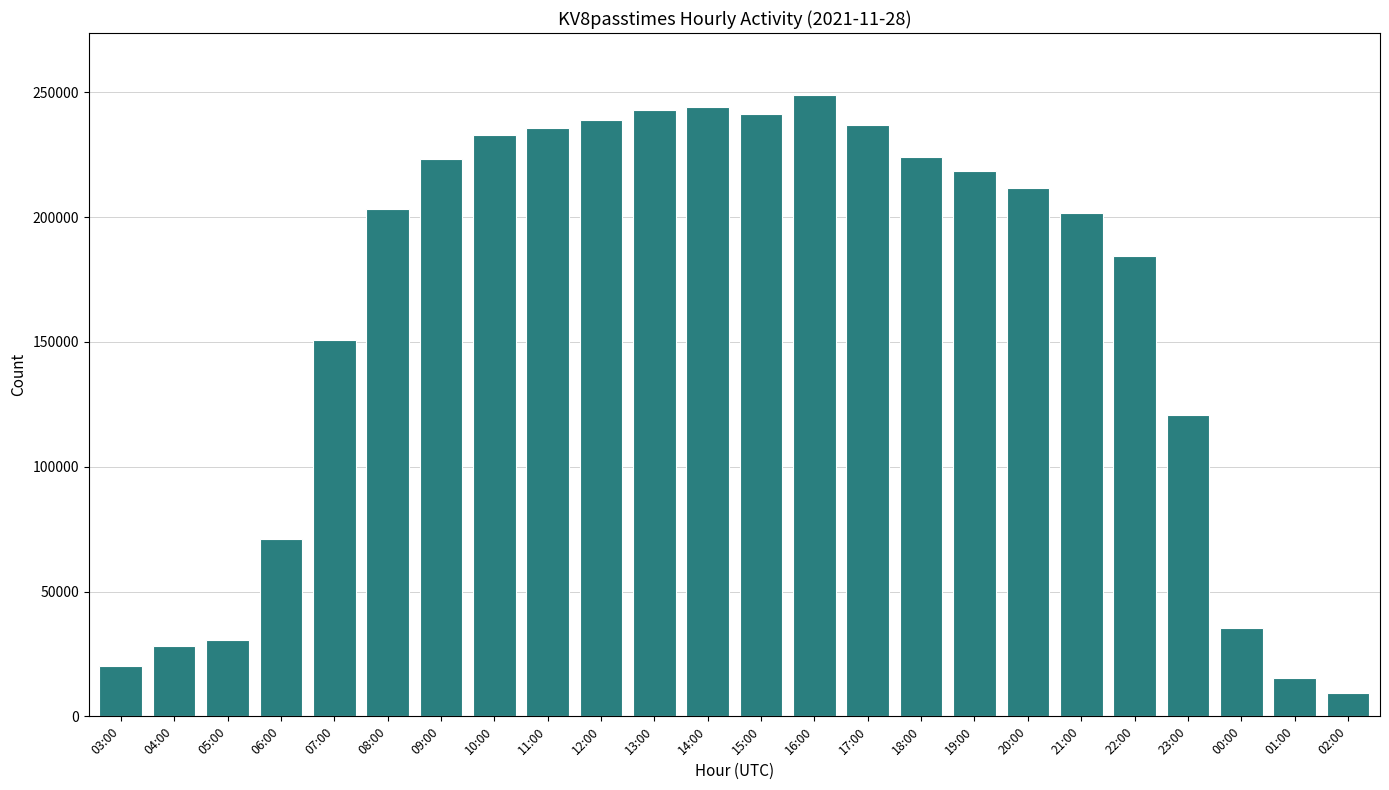

What value does the data have at 01:00?

15245